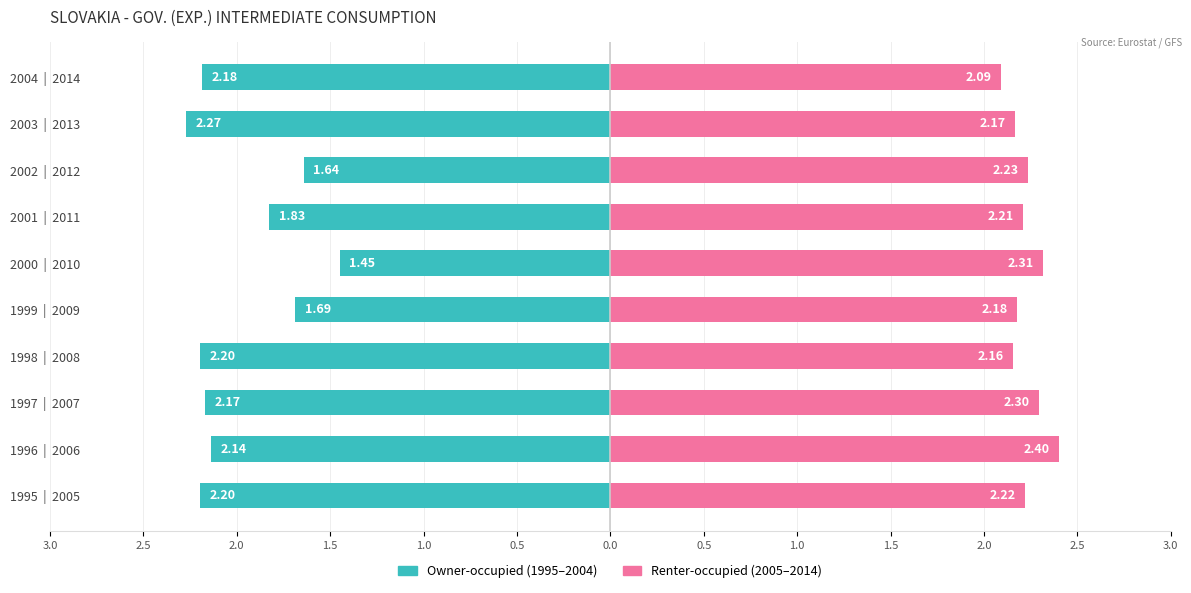

Between 2000 | 2010 and 2003 | 2013, which series saw the biggest shift?

Owner-occupied